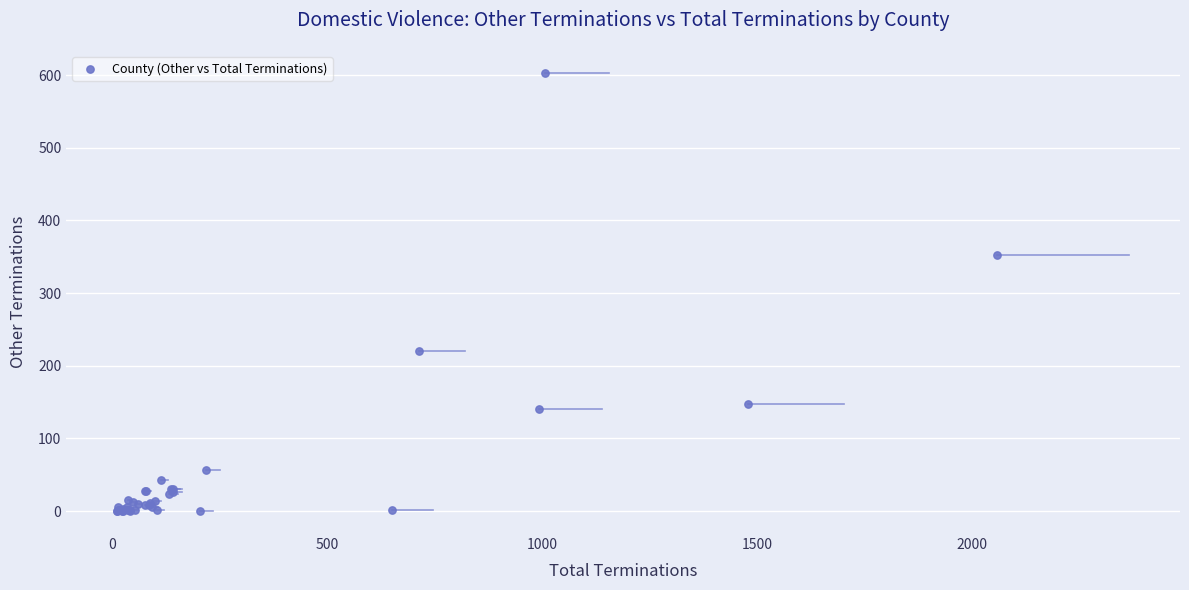

What Y value in the scatter plot is closest to 301?

353